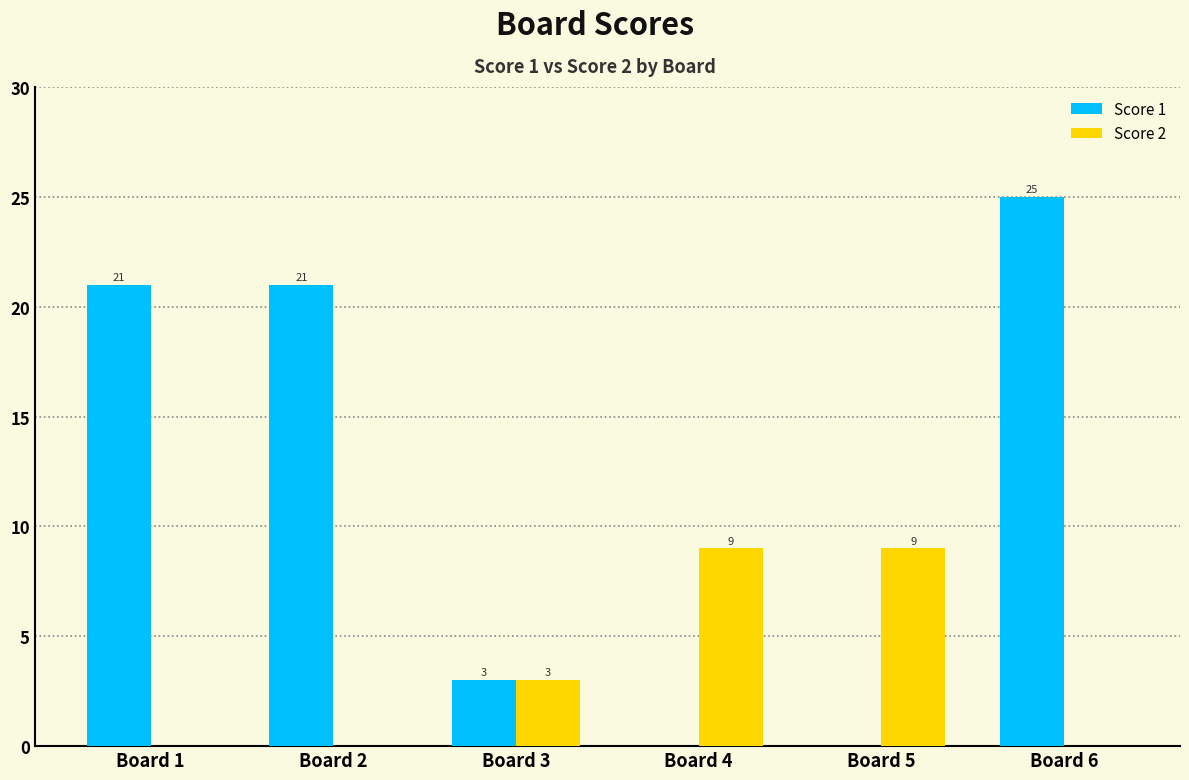

How many groups of bars are there?

6